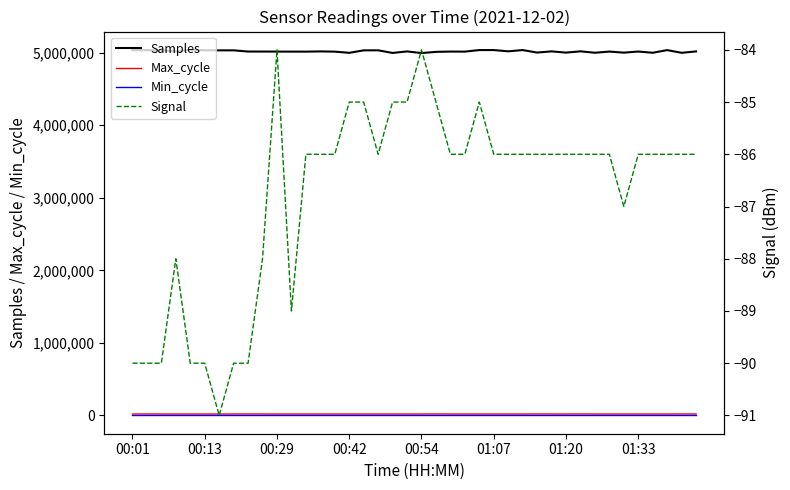

What is the value of the Max_cycle point at the 26th from the left?

19921